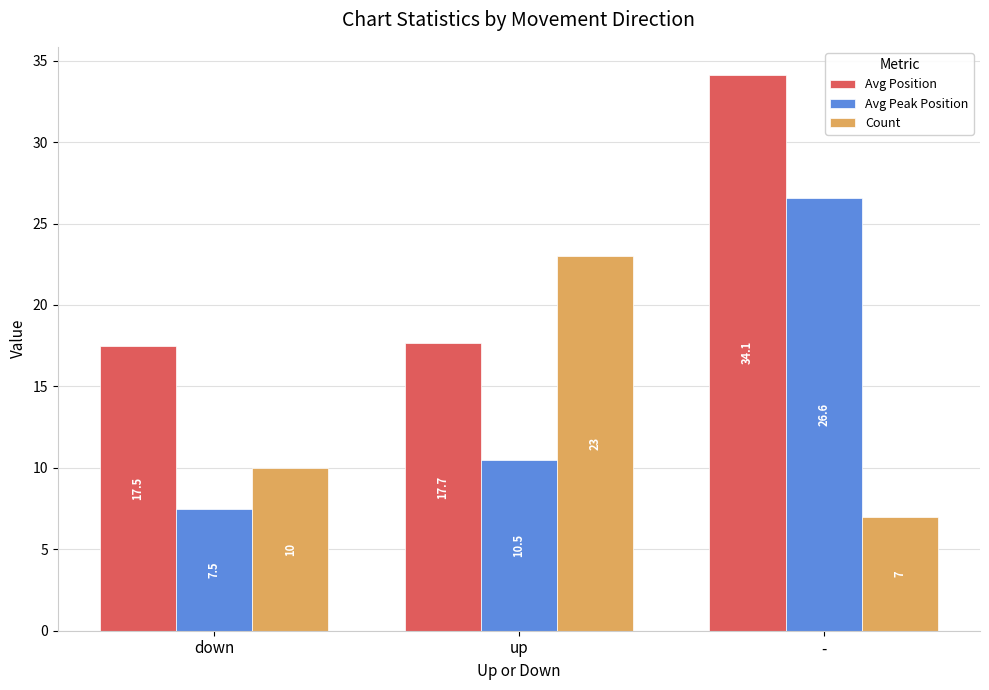

At which label is Count closest to 15?

down